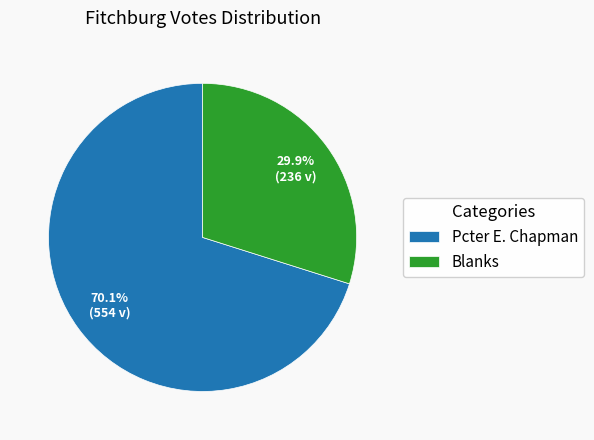

Count the number of slices in the pie.

2